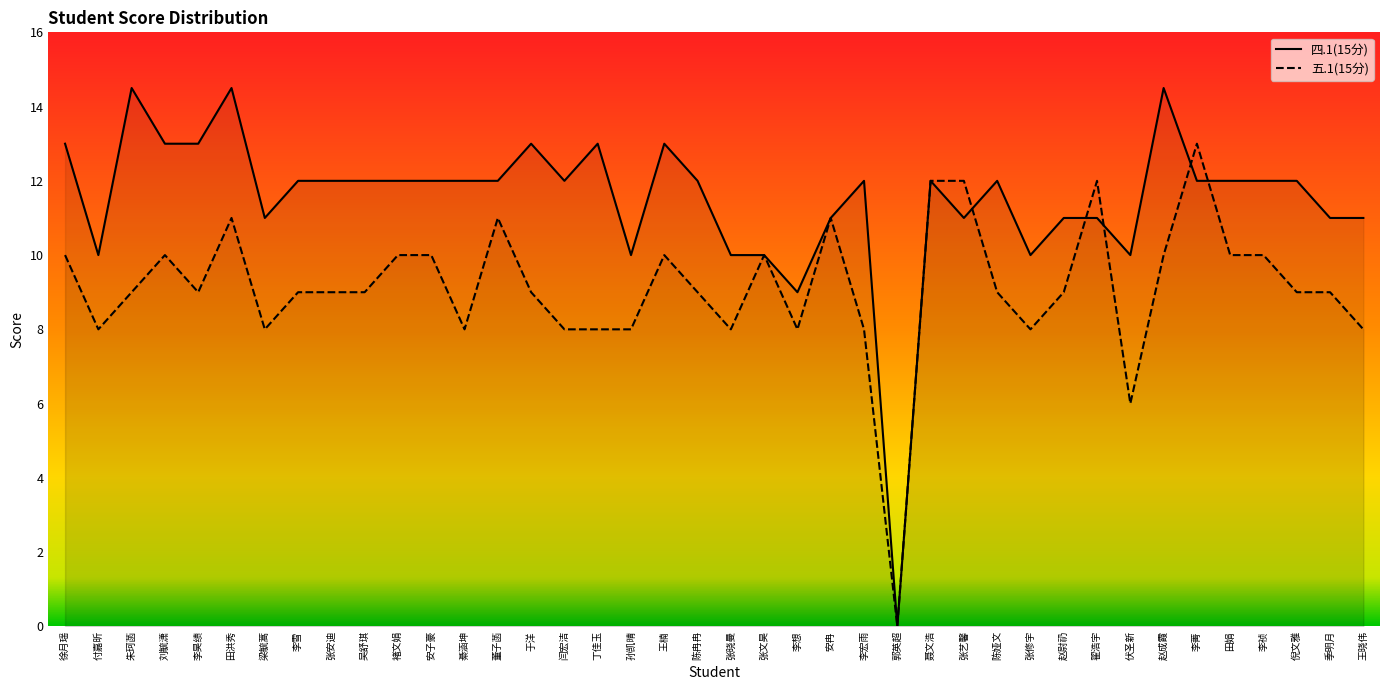

Reading right to left, extract all data points from this chart.

四.1(15分): 王晓伟=11.0	季明月=11.0	倪文雅=12.0	李祯=12.0	田娟=12.0	李菁=12.0	赵成霞=14.5	伏圣新=10.0	翟浩宇=11.0	赵尉礽=11.0	张修宇=10.0	陈娅文=12.0	张艺馨=11.0	聂文浩=12.0	郭英超=0.0	李宏雨=12.0	安冉=11.0	李想=9.0	张文昊=10.0	张晓曼=10.0	陈冉冉=12.0	王楠=13.0	孙凯晴=10.0	丁佳玉=13.0	闫宏洁=12.0	于洋=13.0	董子菡=12.0	綦涵坤=12.0	安子豪=12.0	褚文娟=12.0	吴舒琪=12.0	张安迪=12.0	李雪=12.0	梁毓蒿=11.0	田洪秀=14.5	李昊绩=13.0	刘毓潇=13.0	朱珂菡=14.5	付嘉昕=10.0	徐月瑶=13.0
五.1(15分): 王晓伟=8.0	季明月=9.0	倪文雅=9.0	李祯=10.0	田娟=10.0	李菁=13.0	赵成霞=10.0	伏圣新=6.0	翟浩宇=12.0	赵尉礽=9.0	张修宇=8.0	陈娅文=9.0	张艺馨=12.0	聂文浩=12.0	郭英超=0.0	李宏雨=8.0	安冉=11.0	李想=8.0	张文昊=10.0	张晓曼=8.0	陈冉冉=9.0	王楠=10.0	孙凯晴=8.0	丁佳玉=8.0	闫宏洁=8.0	于洋=9.0	董子菡=11.0	綦涵坤=8.0	安子豪=10.0	褚文娟=10.0	吴舒琪=9.0	张安迪=9.0	李雪=9.0	梁毓蒿=8.0	田洪秀=11.0	李昊绩=9.0	刘毓潇=10.0	朱珂菡=9.0	付嘉昕=8.0	徐月瑶=10.0